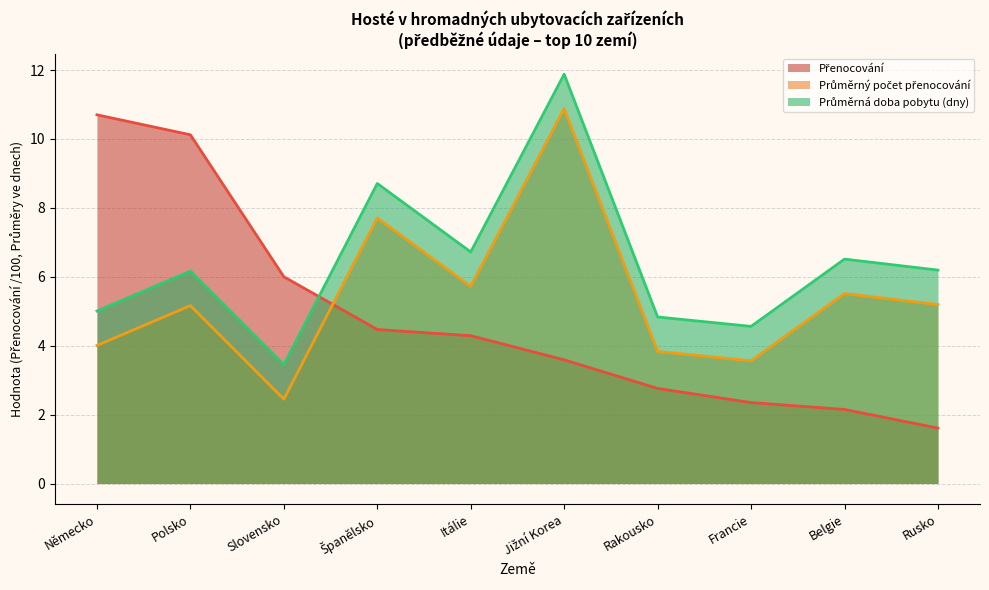

At Německo, list the series in order from largest to smallest.

Přenocování, Průměrná doba pobytu (dny), Průměrný počet přenocování